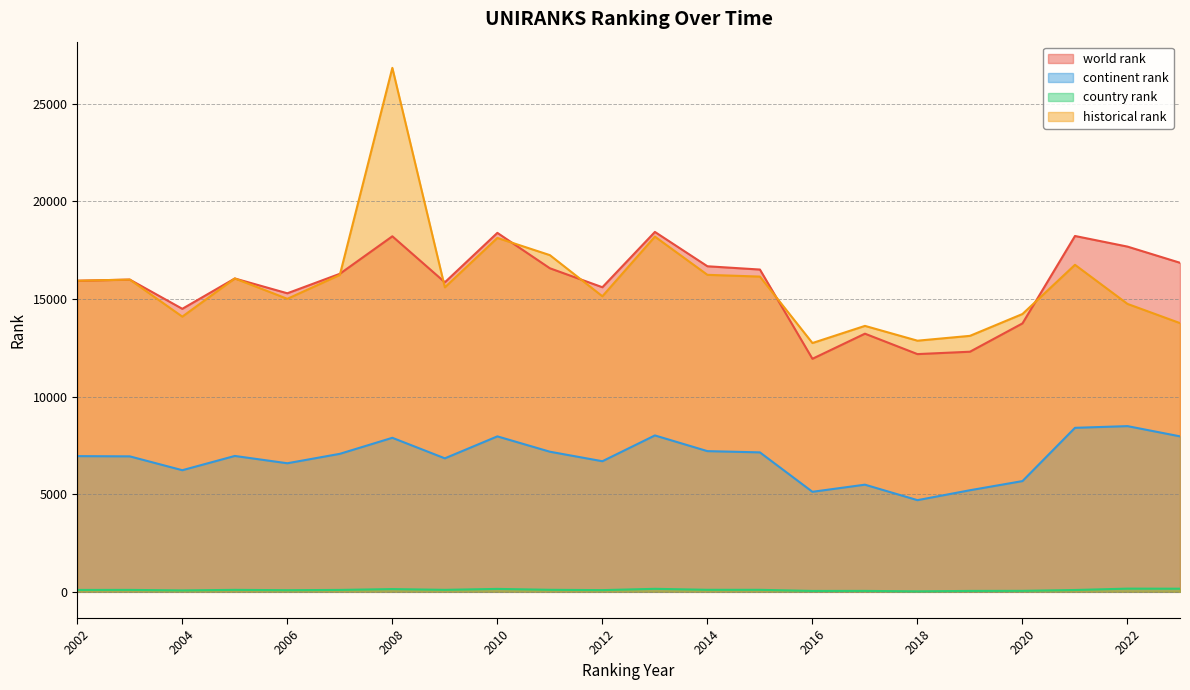

True or false: world rank and continent rank cross at least once.

False